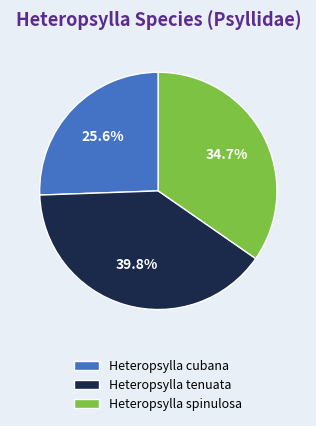

What is the smallest slice in the pie chart?

Heteropsylla cubana